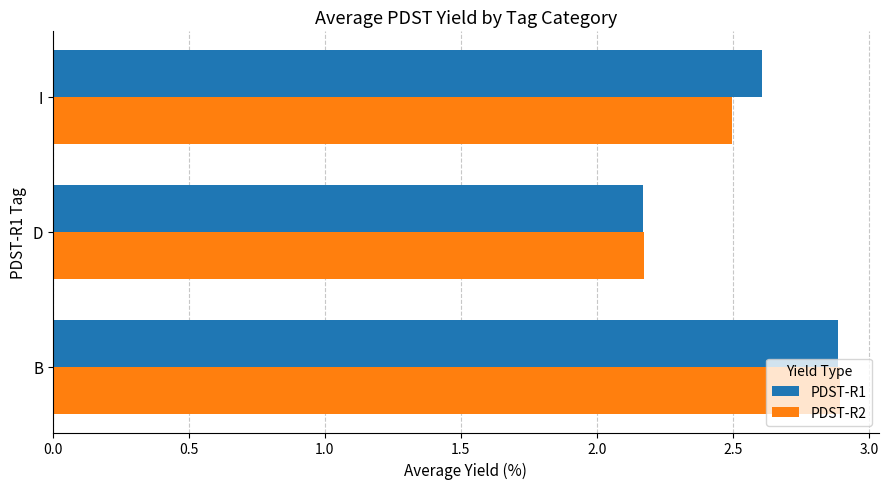

What is the maximum value shown in the chart?

2.9